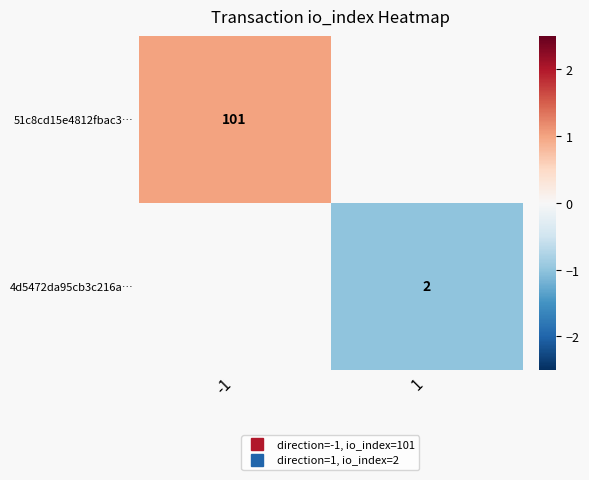

Is the value of 4d5472da95cb3c216a… at -1 greater than the value of 51c8cd15e4812fbac3… at -1?

No